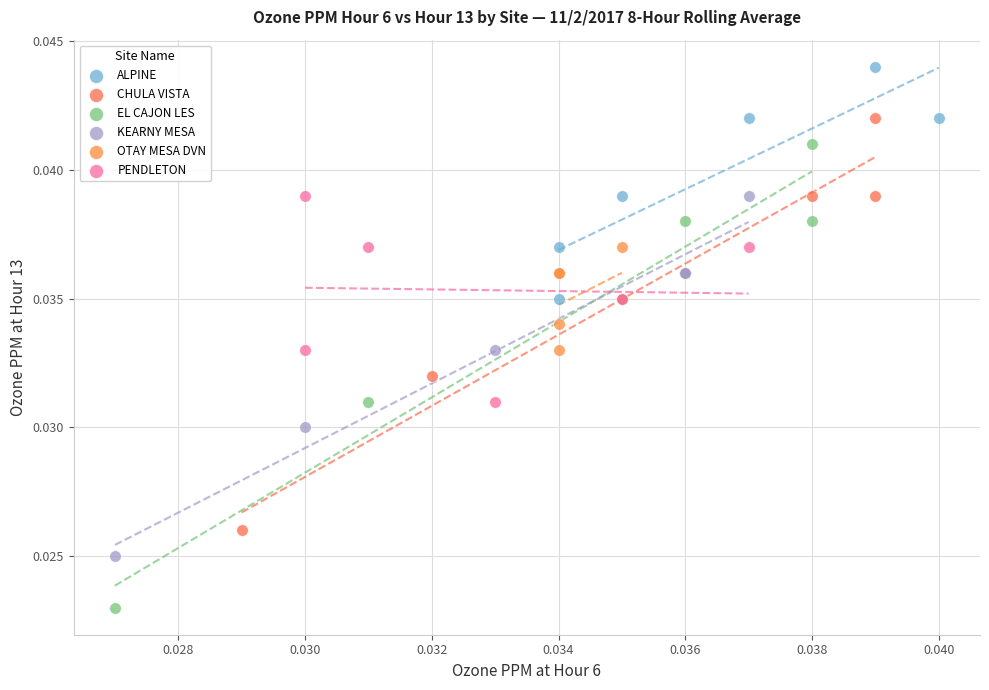

Which series contains the highest Y value?

ALPINE